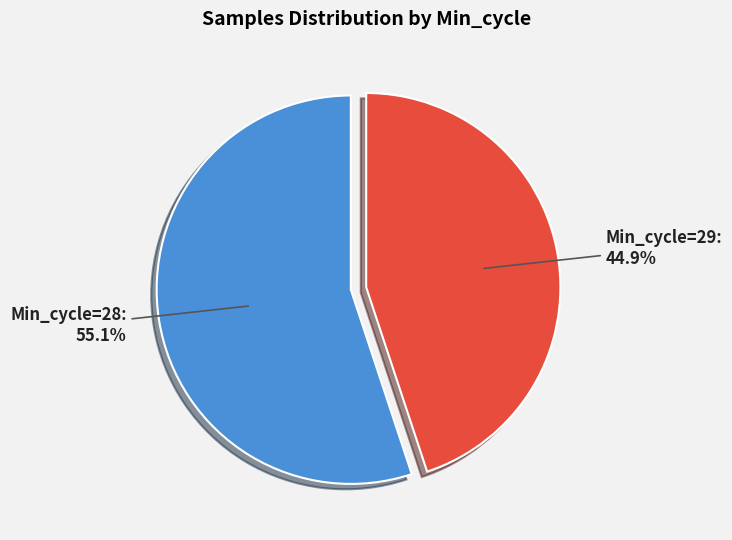

What is the ratio of the value at Min_cycle=28 to the value at Min_cycle=29?

1.2